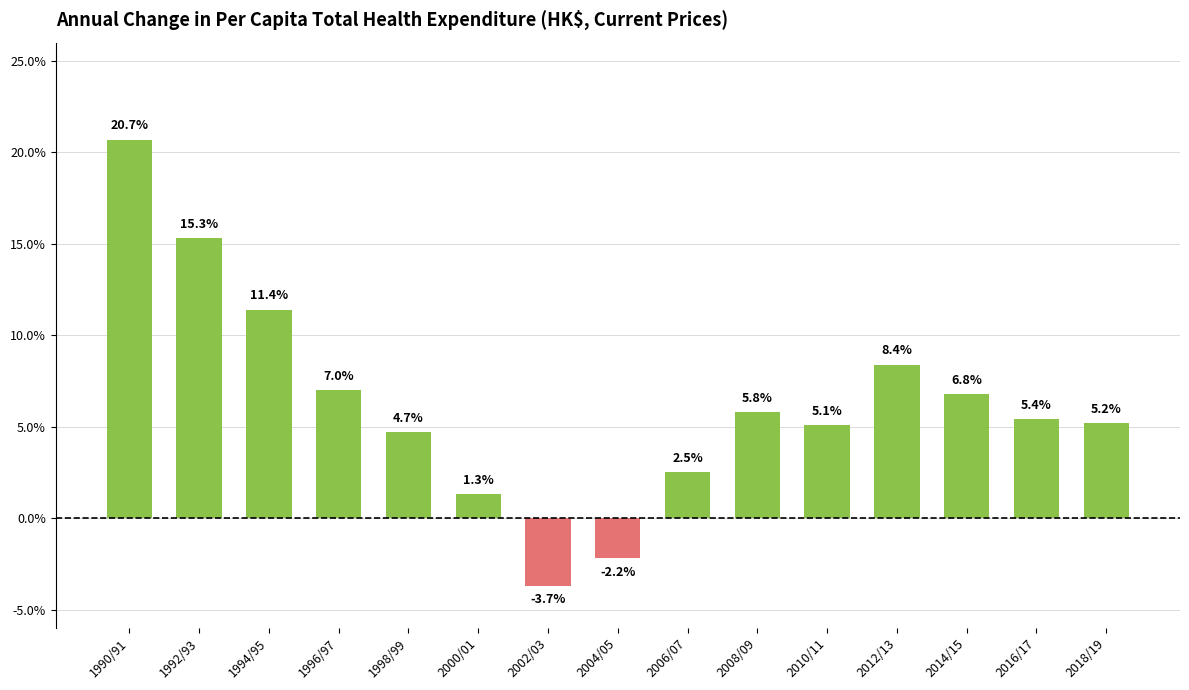

Which has a higher value, 1998/99 or 1994/95?

1994/95